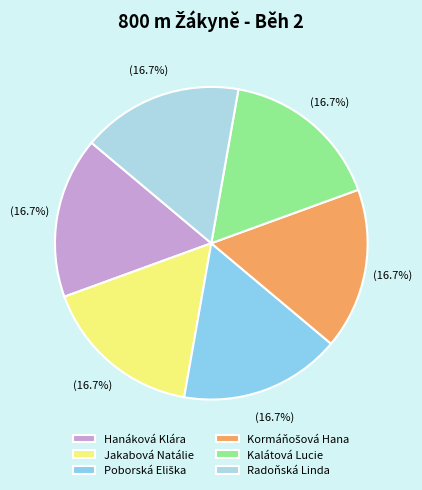

To the nearest percent, what portion does Jakabová Natálie represent?

17%